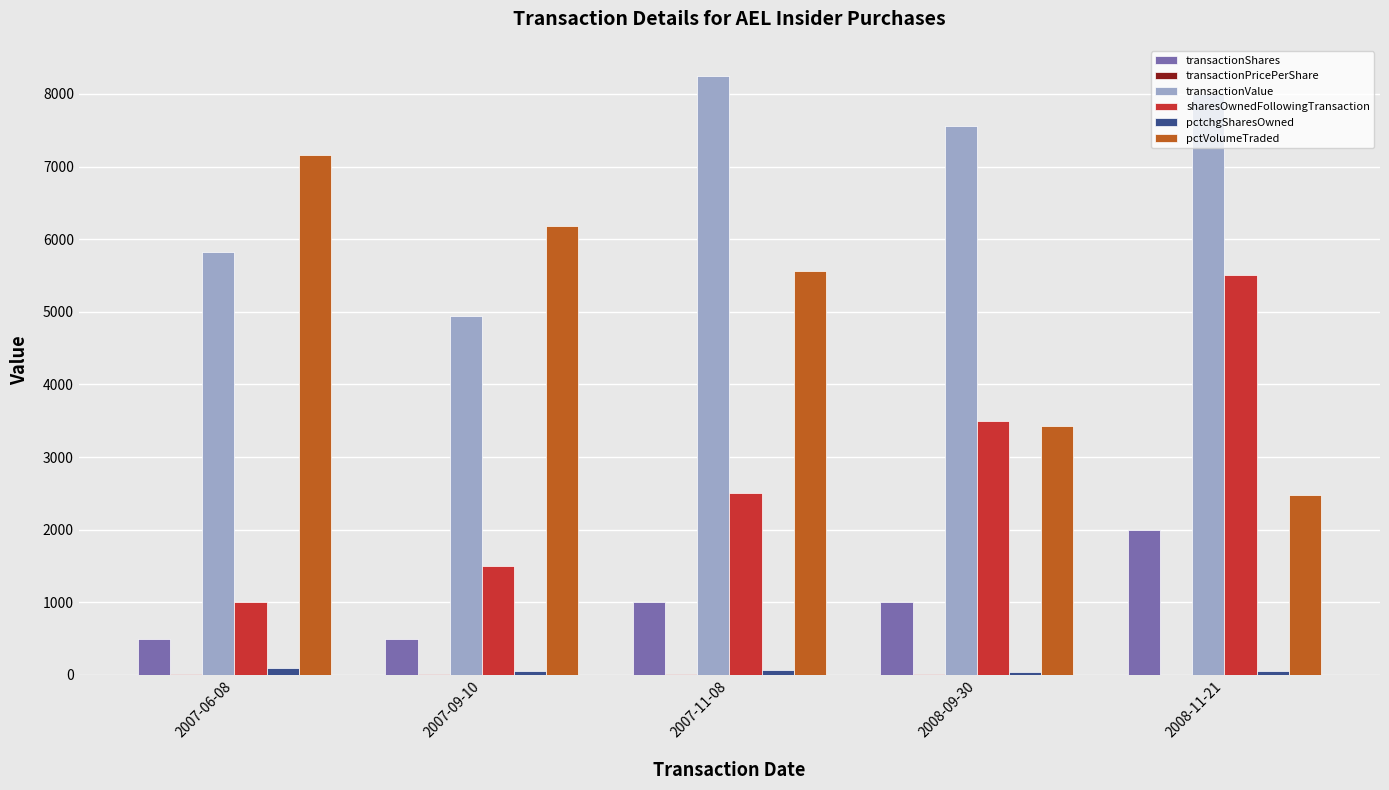

What is the total value across all series at 2008-11-21?

18033.0